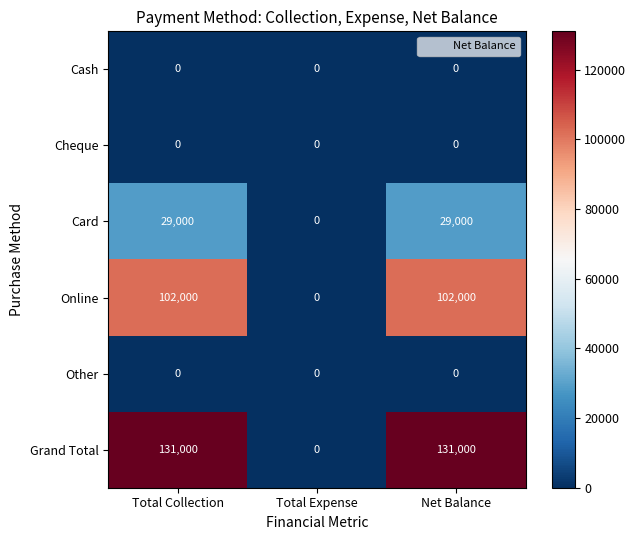

What is the maximum value shown in the chart?

131000